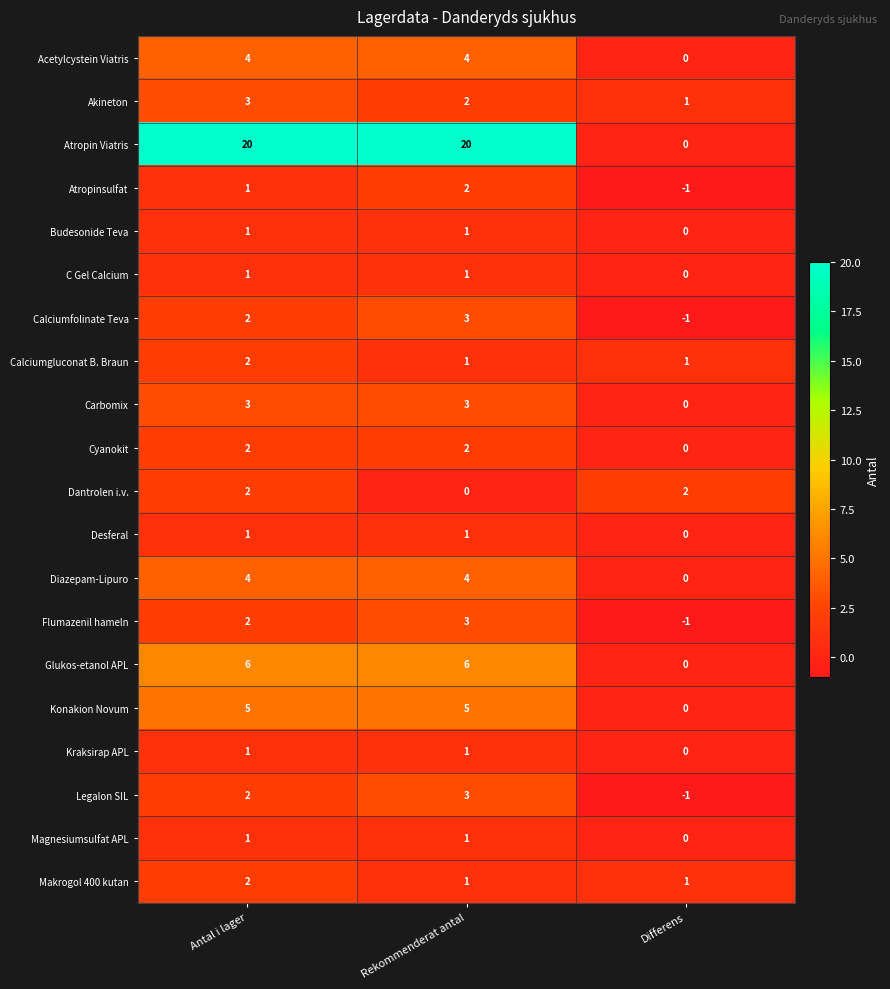

What is the difference between the highest and lowest values at Differens?

3